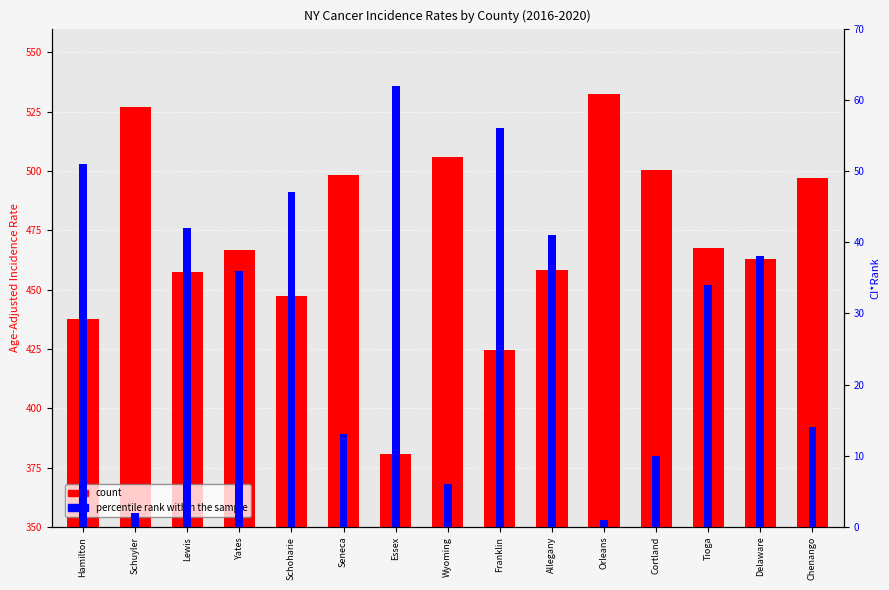

Where is count nearest to the value 456?

Lewis